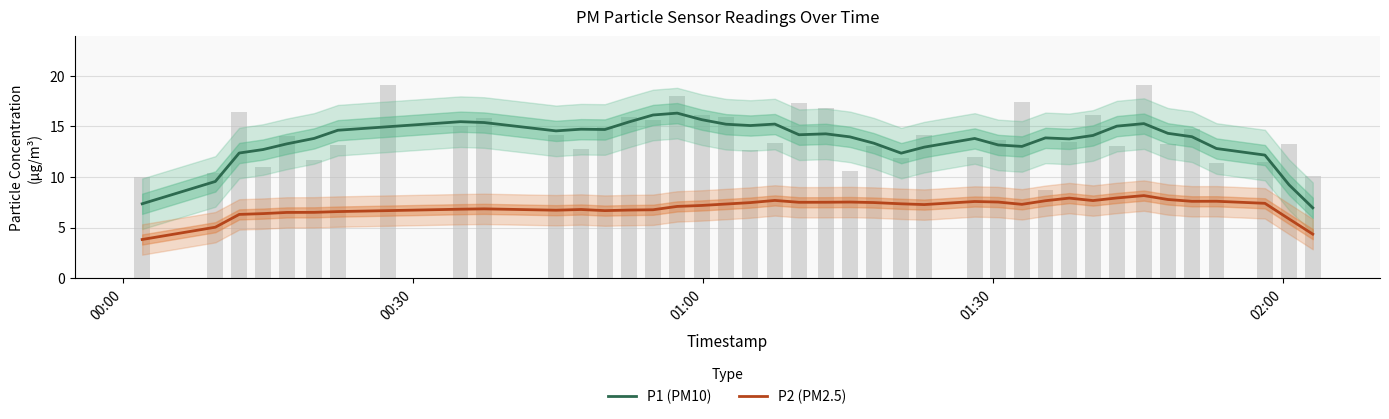

What is the difference between the maximum and second lowest values in the P1 (PM10) series?

9.0